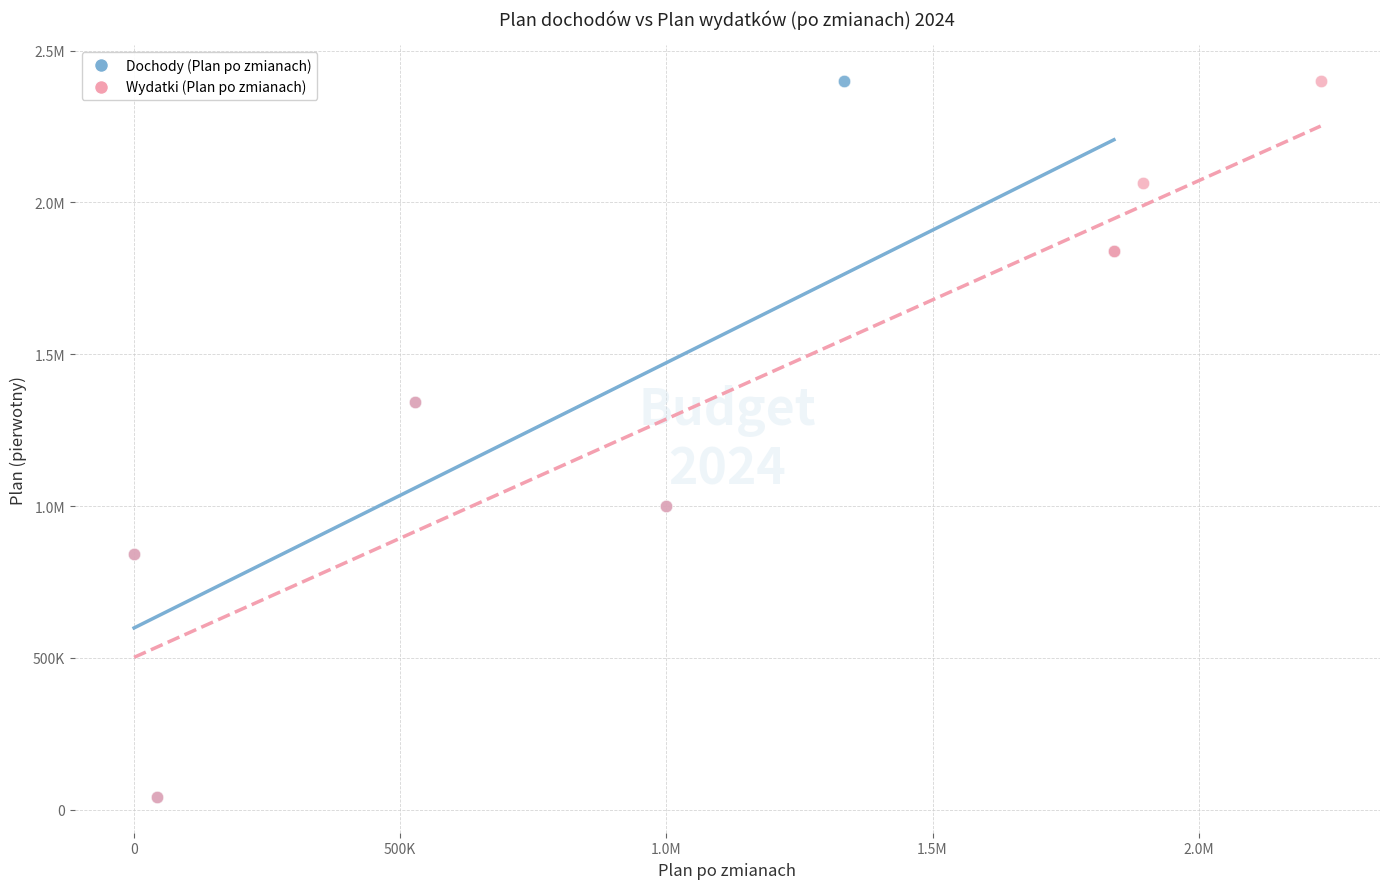

What are all the series names shown in the legend?

Dochody (Plan po zmianach), Wydatki (Plan po zmianach)